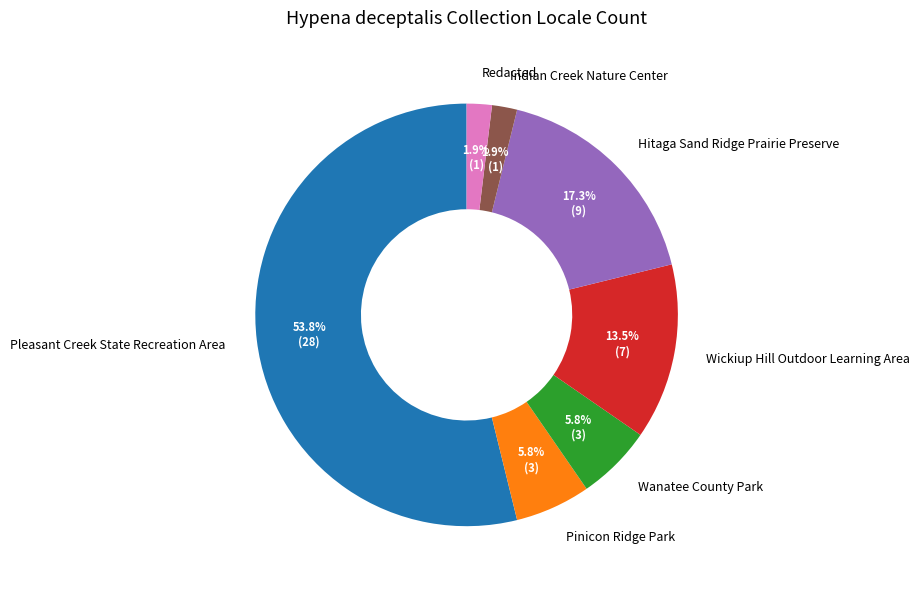

Between Redacted and Wickiup Hill Outdoor Learning Area, which is larger?

Wickiup Hill Outdoor Learning Area